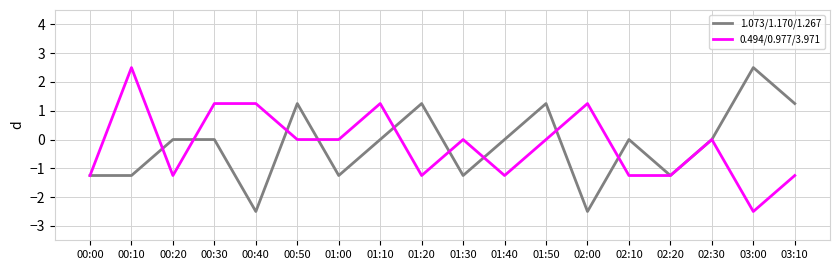

Read the 0.494/0.977/3.971 value at 00:20.

-1.3